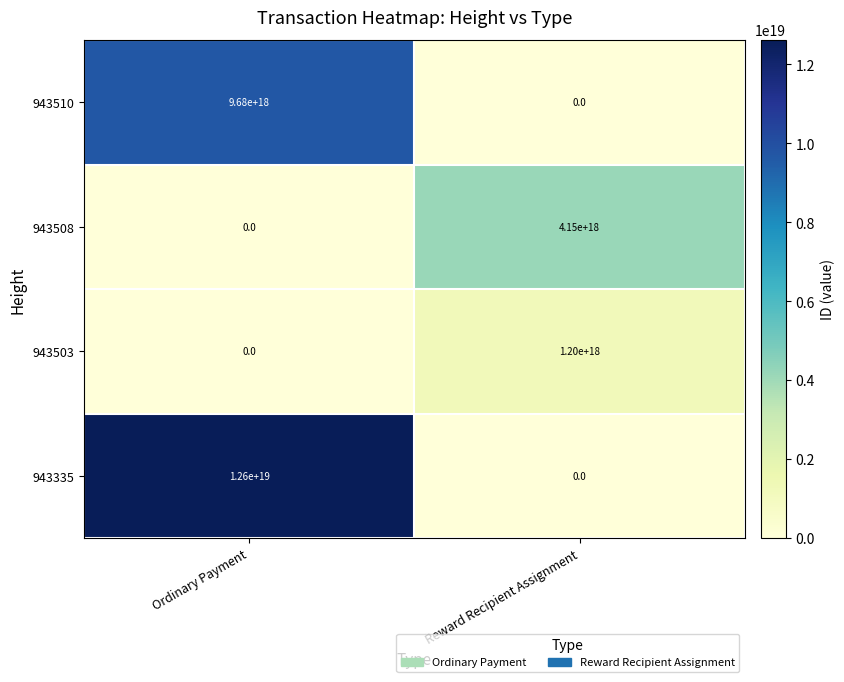

Which series has the largest total across all categories?

943335